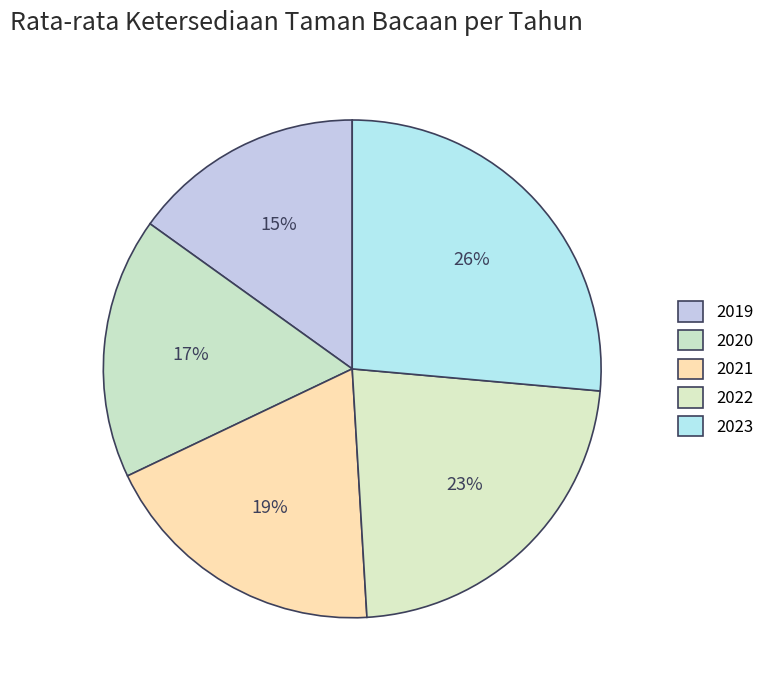

What is the ratio of the value at 2021 to the value at 2020?

1.1